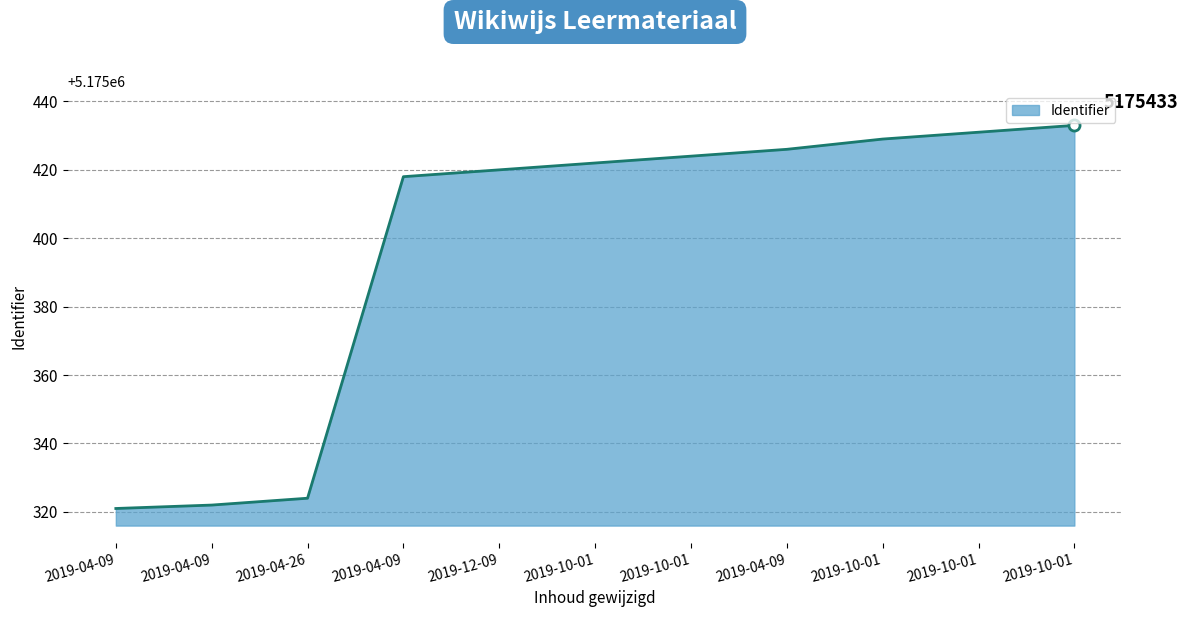

Reading right to left, what are all the values shown in this chart?

2019-10-01=5175433	2019-10-01=5175431	2019-10-01=5175429	2019-04-09=5175426	2019-10-01=5175424	2019-10-01=5175422	2019-12-09=5175420	2019-04-09=5175418	2019-04-26=5175324	2019-04-09=5175322	2019-04-09=5175321